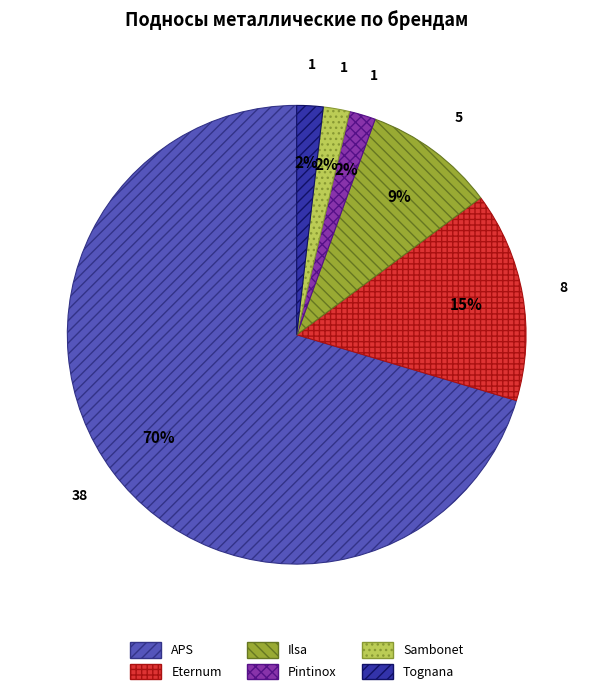

To the nearest percent, what is the combined percentage of Pintinox and Sambonet?

4%